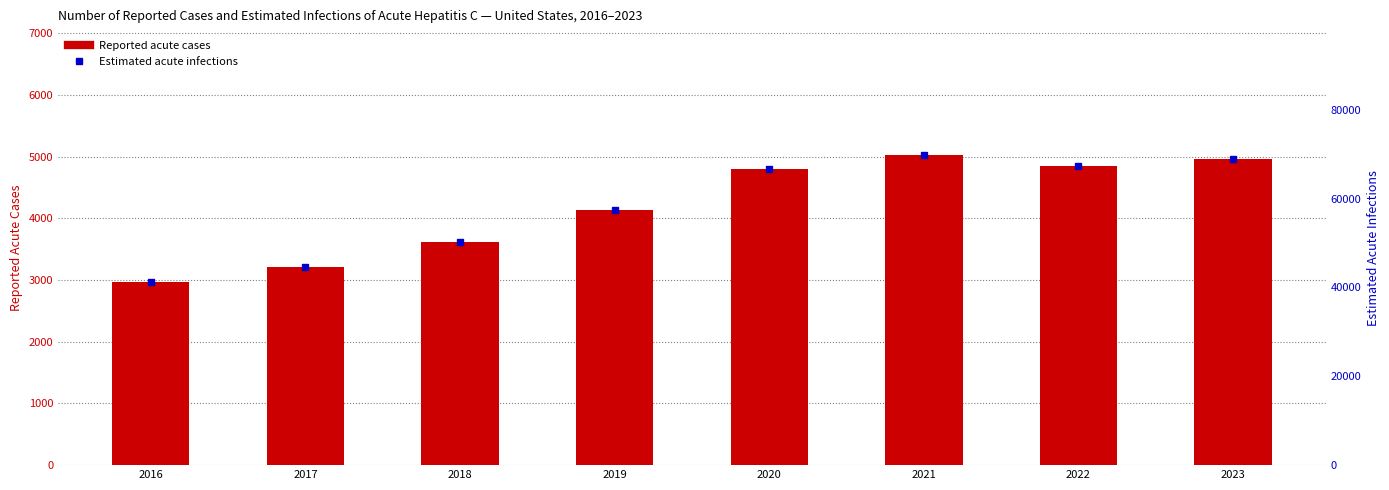

Rank the series by their average value, from lowest to highest.

Reported acute cases, Estimated acute infections